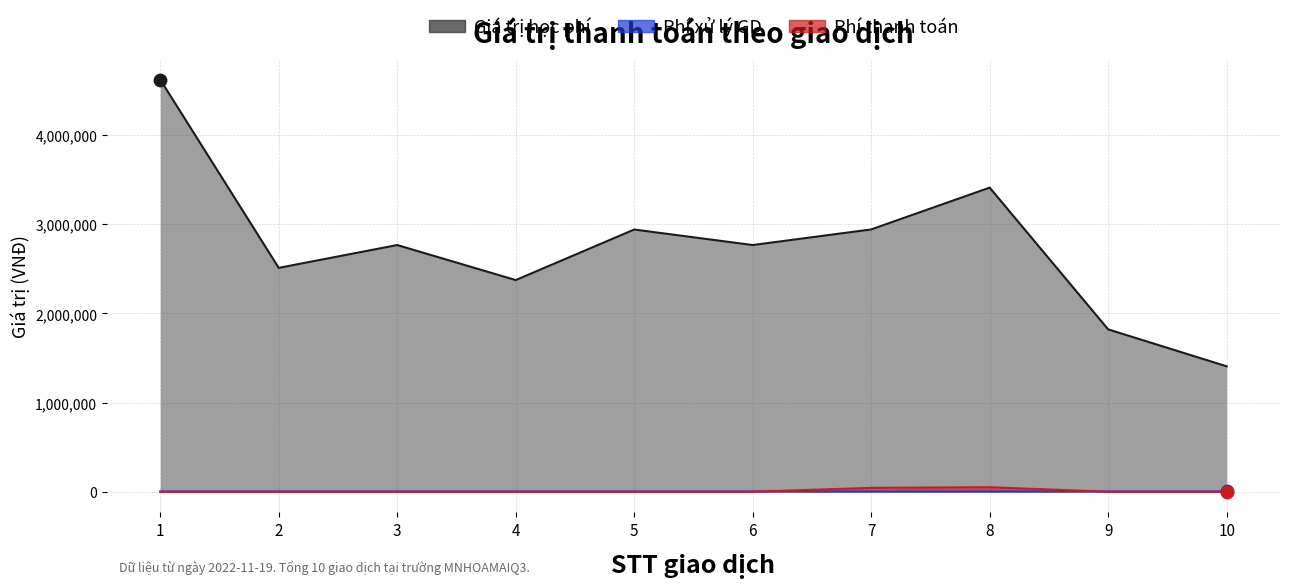

What is the total value across all series at 4?

2377300